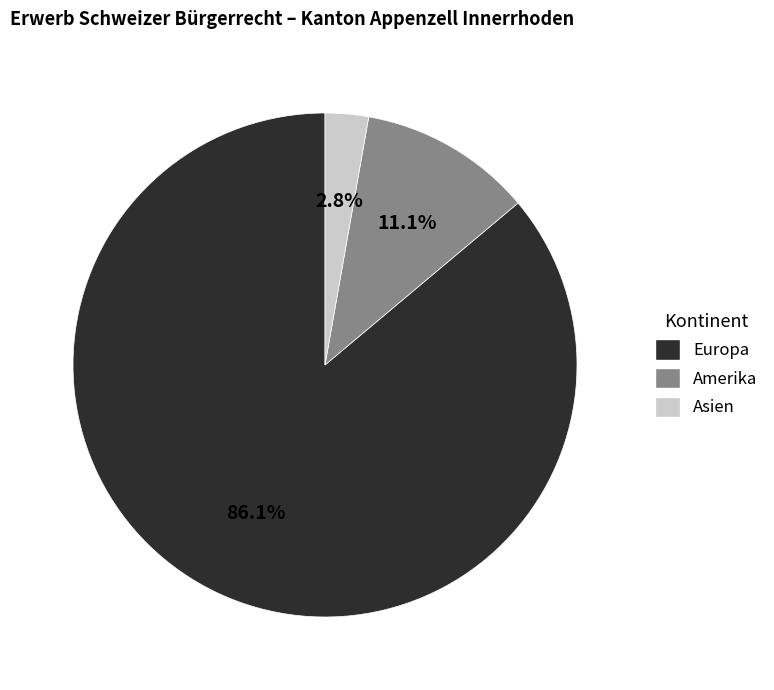

Between Amerika and Asien, which is larger?

Amerika